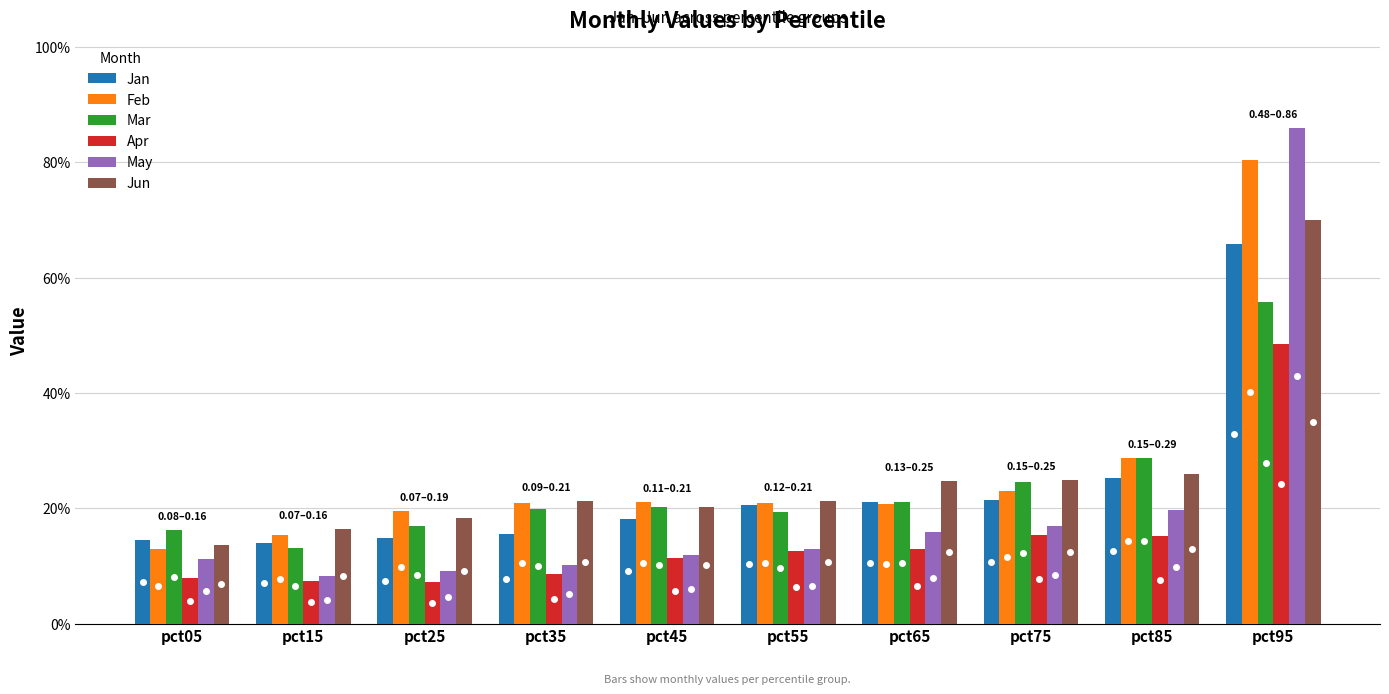

At pct95, list the series in order from smallest to largest.

Apr, Mar, Jan, Jun, Feb, May